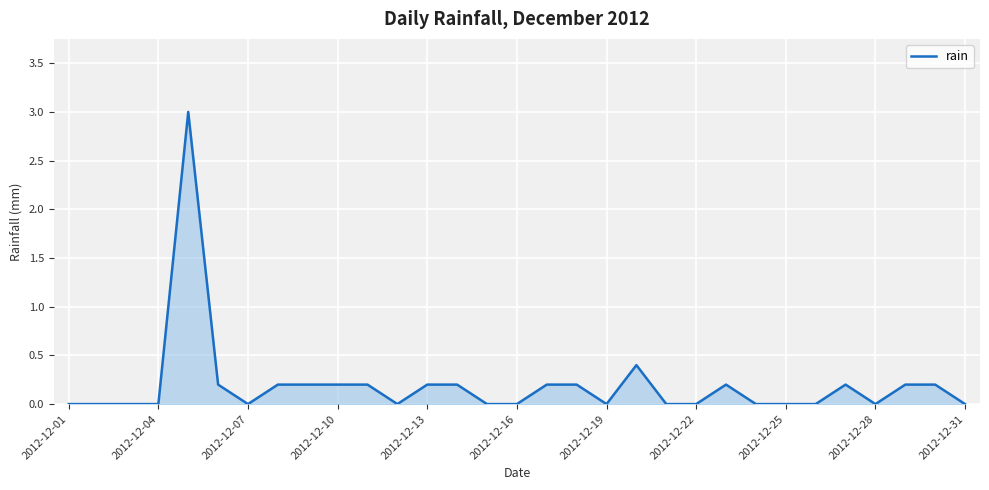

What is the difference between the maximum and minimum values?

3.0